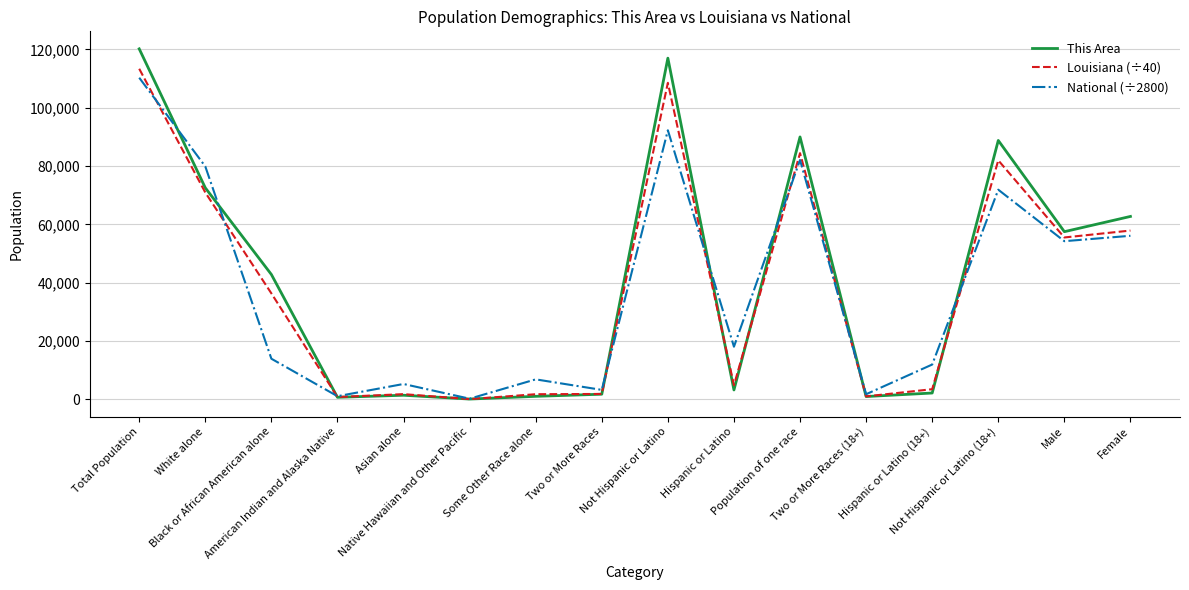

True or false: Louisiana (÷40) and National (÷2800) intersect in this chart.

True